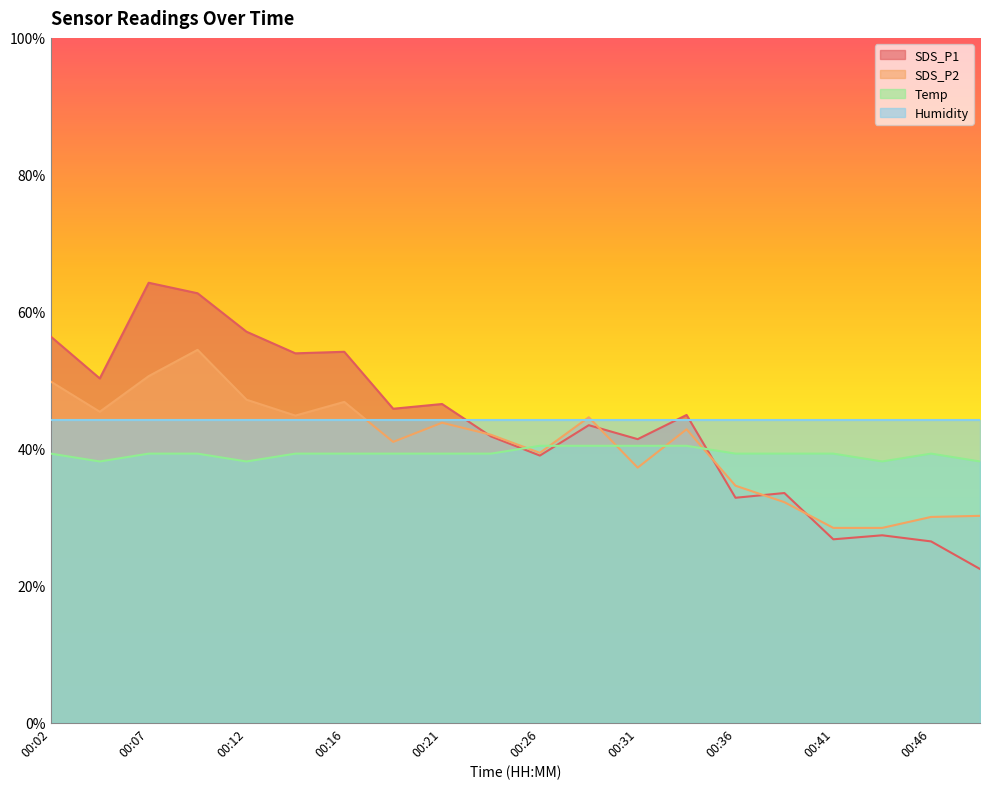

Does the chart display data point markers on the line(s)?

No